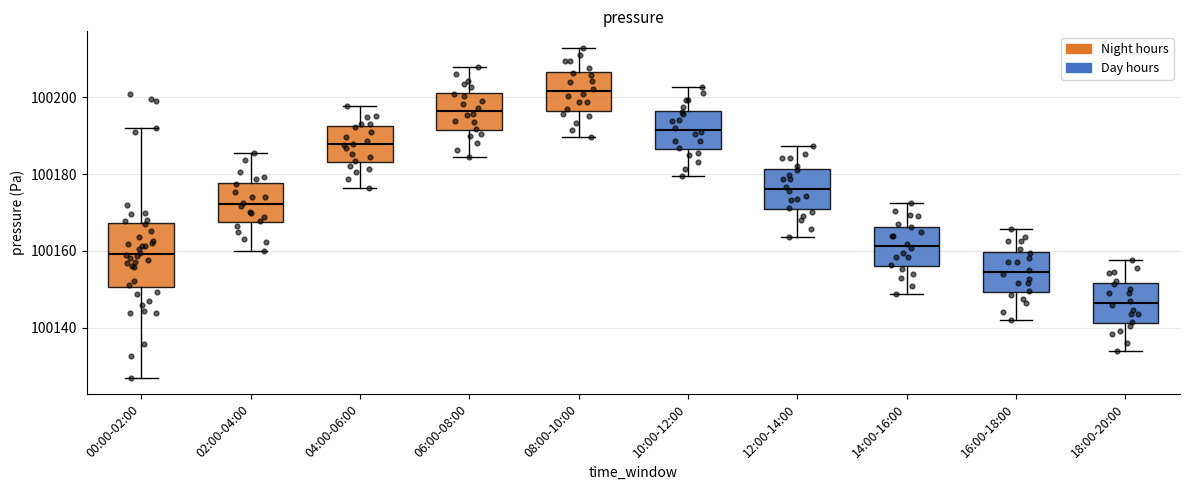

Reading left to right, read every box against the y-axis: the position of its median line, the range the box covers, and the ends of its whiskers. The values are not printed on the chart, so give them approximately, as read against the axis.

00:00-02:00: median 100160, box 100150 to 100168, whiskers 100128 to 100192
02:00-04:00: median 100172, box 100168 to 100178, whiskers 100160 to 100186
04:00-06:00: median 100188, box 100184 to 100192, whiskers 100176 to 100198
06:00-08:00: median 100196, box 100192 to 100202, whiskers 100184 to 100208
08:00-10:00: median 100202, box 100196 to 100206, whiskers 100190 to 100212
10:00-12:00: median 100192, box 100186 to 100196, whiskers 100180 to 100202
12:00-14:00: median 100176, box 100170 to 100182, whiskers 100164 to 100188
14:00-16:00: median 100162, box 100156 to 100166, whiskers 100148 to 100172
16:00-18:00: median 100154, box 100150 to 100160, whiskers 100142 to 100166
18:00-20:00: median 100146, box 100142 to 100152, whiskers 100134 to 100158